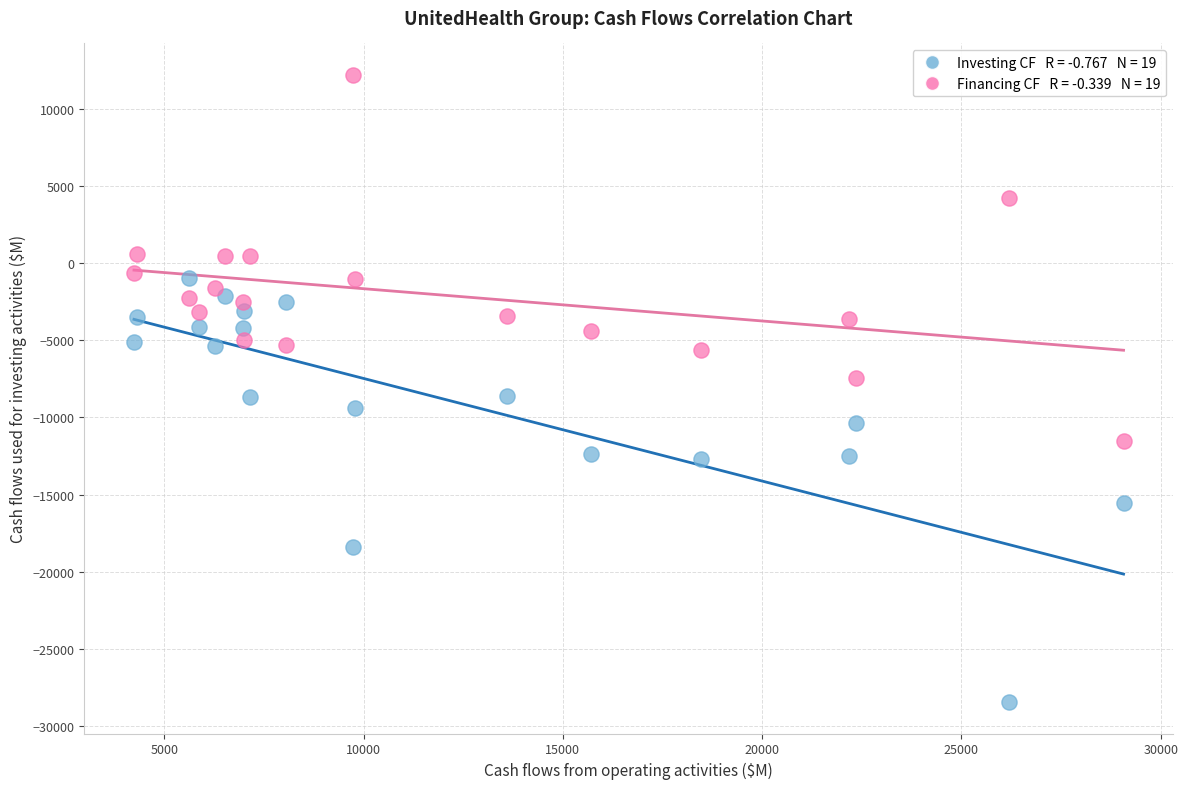

Across all data points, what is the range of X values (max minus min)?

24830